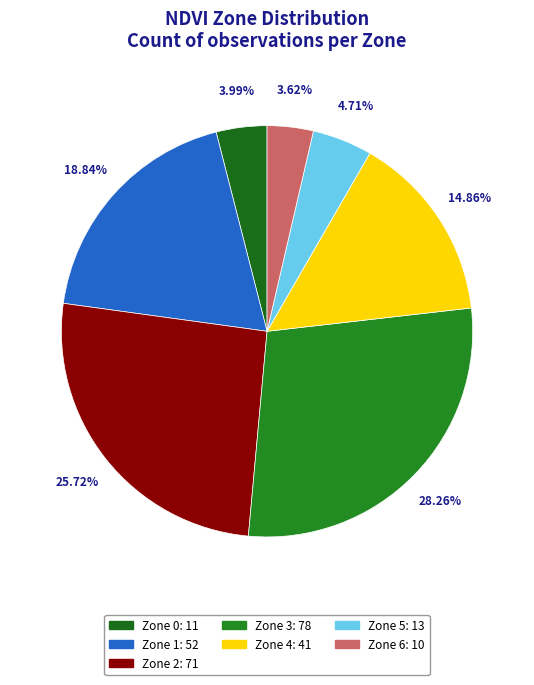

What is the largest slice in the pie chart?

Zone 3